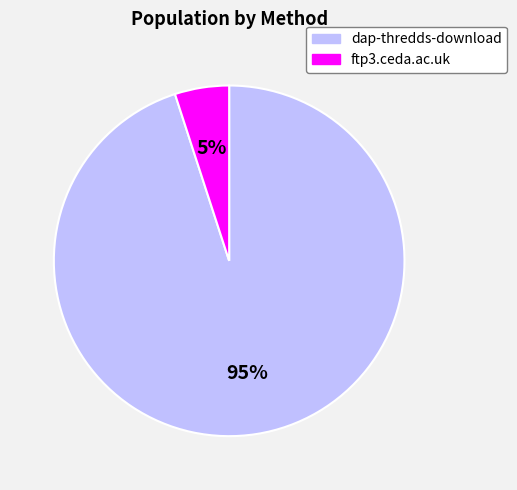

The ftp3.ceda.ac.uk slice represents 1% of the pie. True or false?

False